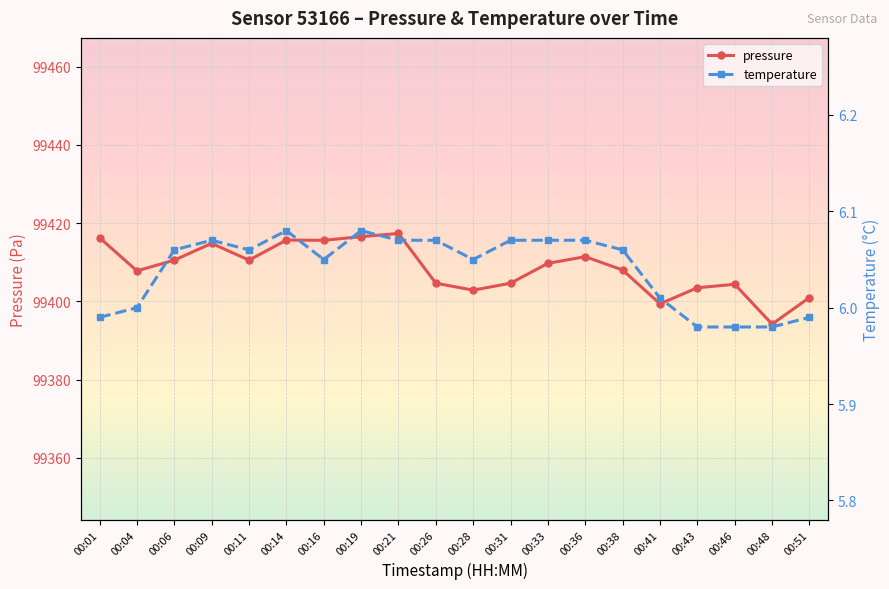

How many data points in temperature are above 6?

14